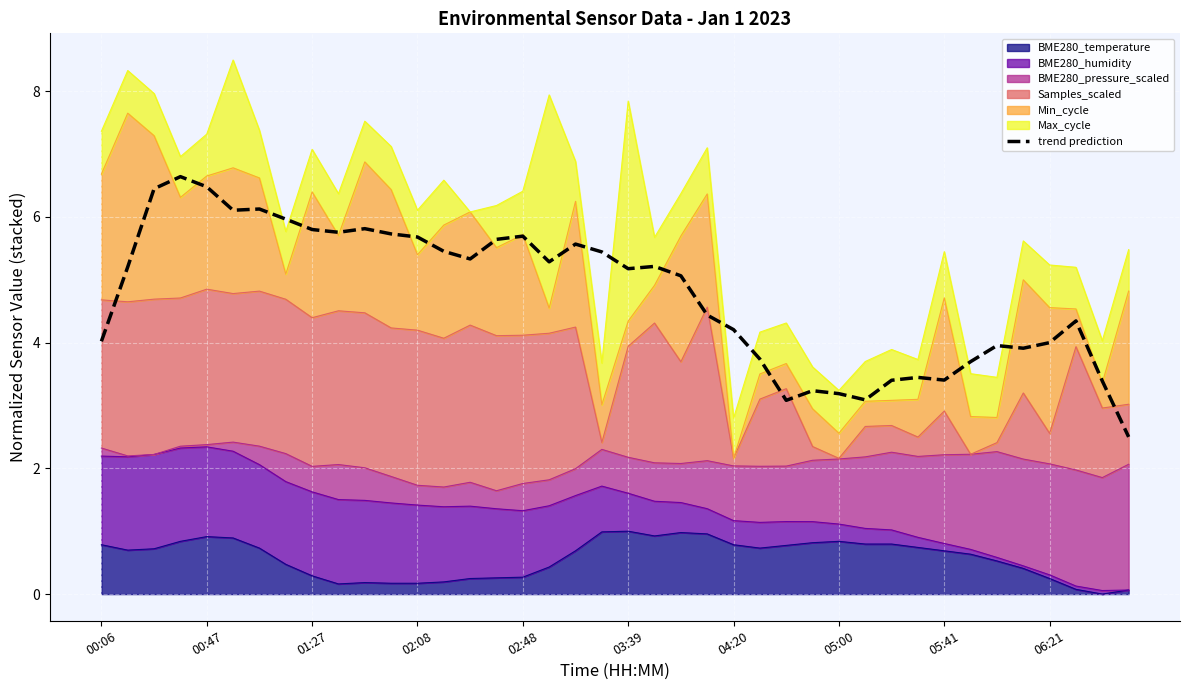

What is the sum of the values at 35 and 15?

9.6